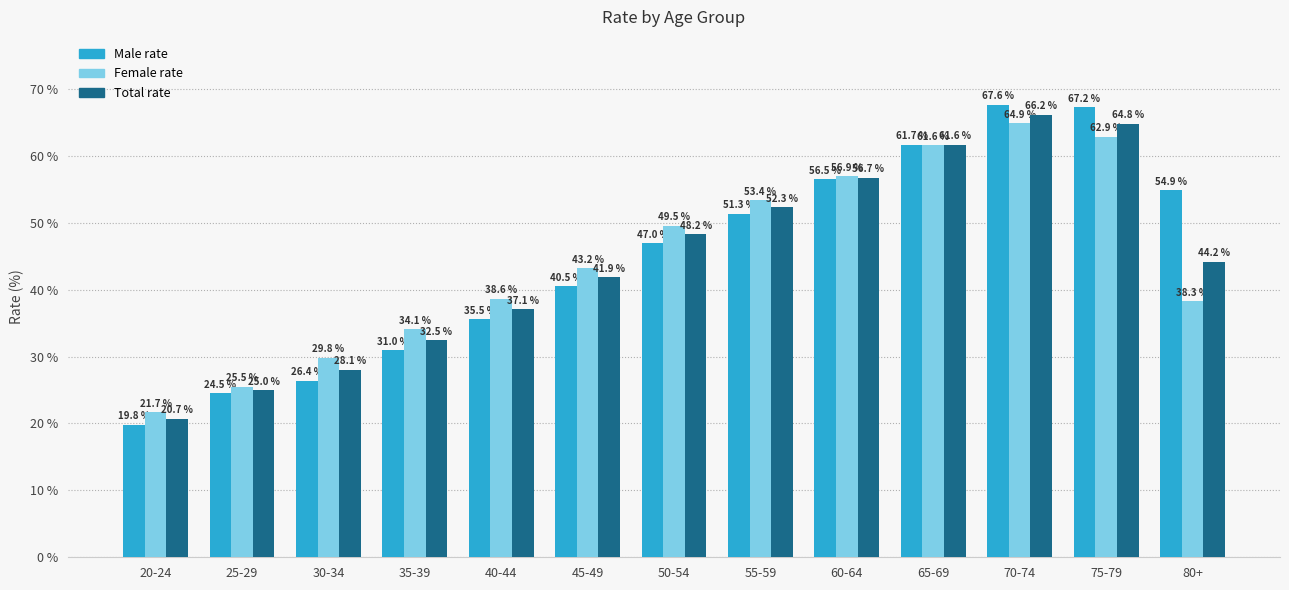

At which label is Male rate closest to 43?

45-49